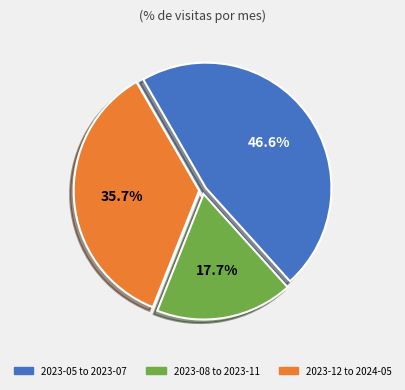

To the nearest percent, what is the average slice percentage?

33%